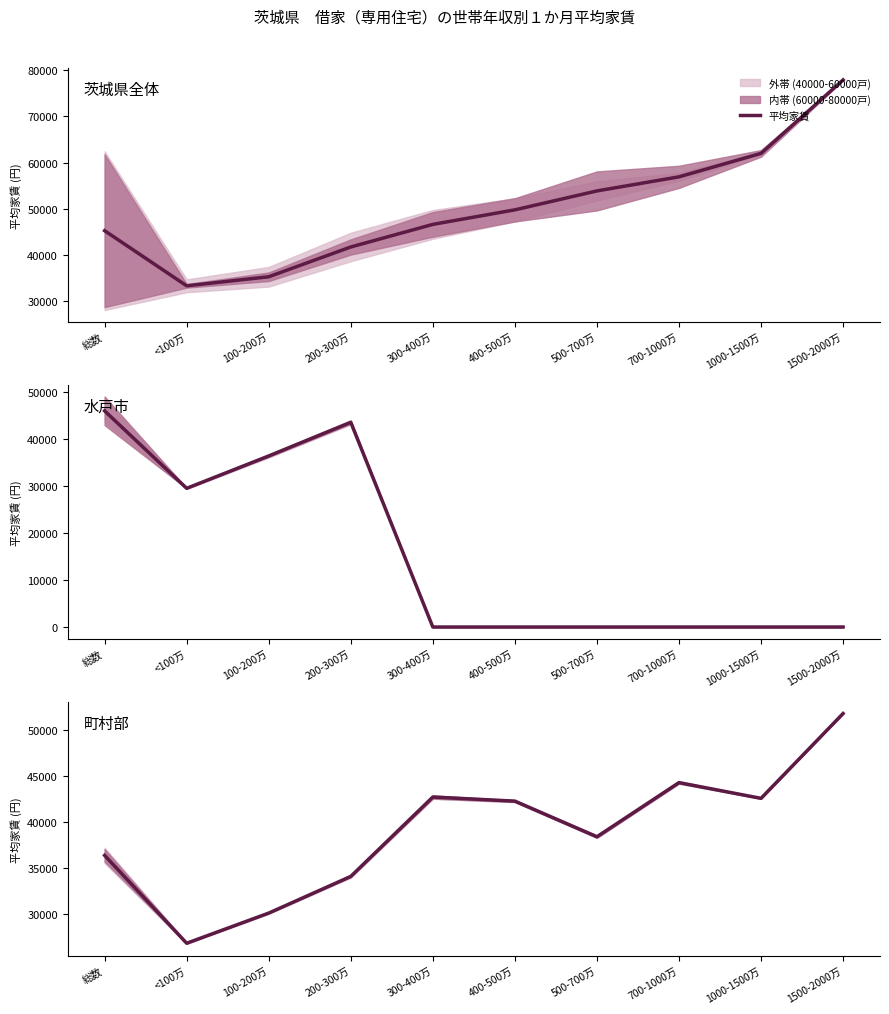

Count the number of categories in the chart.

10